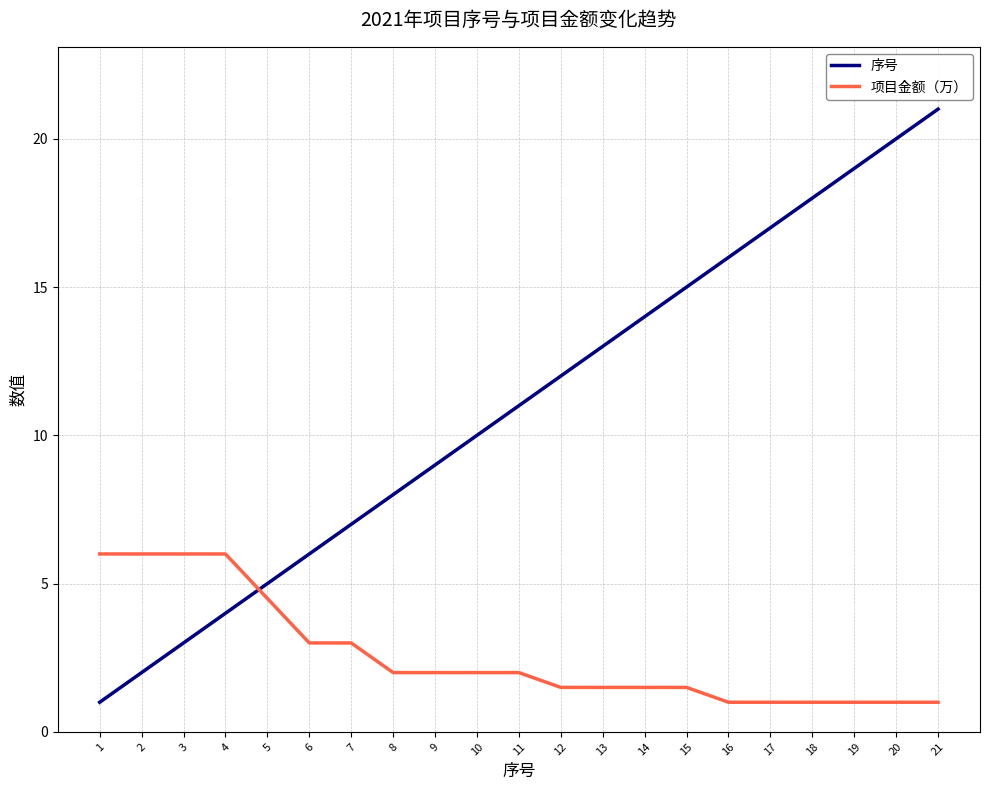

Is the value of 项目金额（万） at 5 greater than the value of 序号 at 18?

No